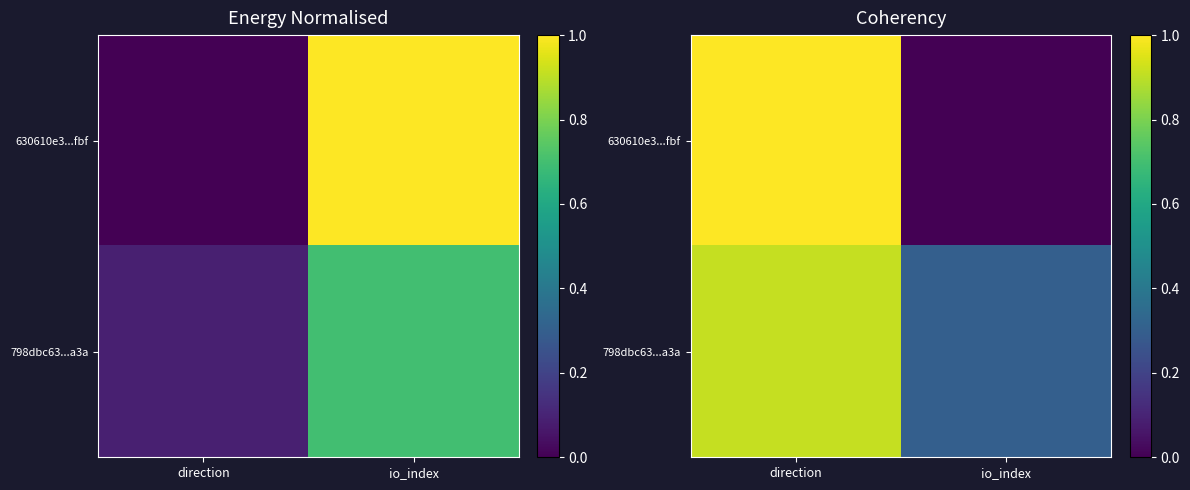

The 798dbc63...a3a series shows 0.1 at io_index. True or false?

False